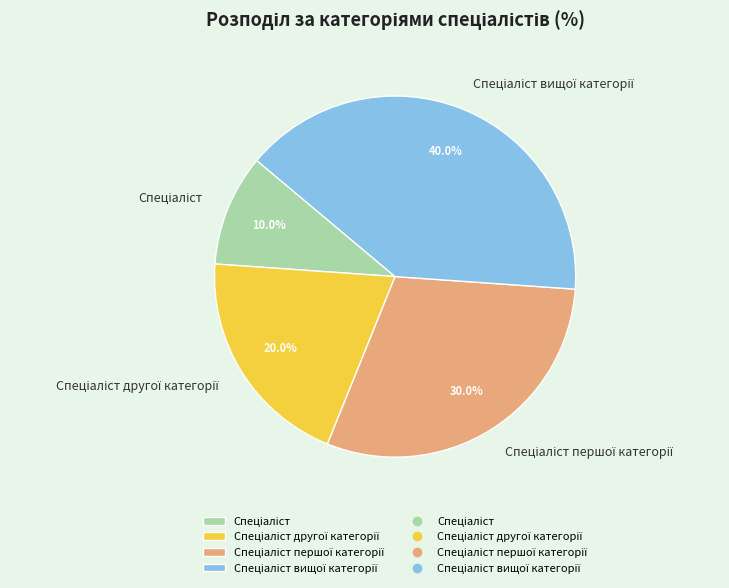

How many slices are in this pie chart?

4